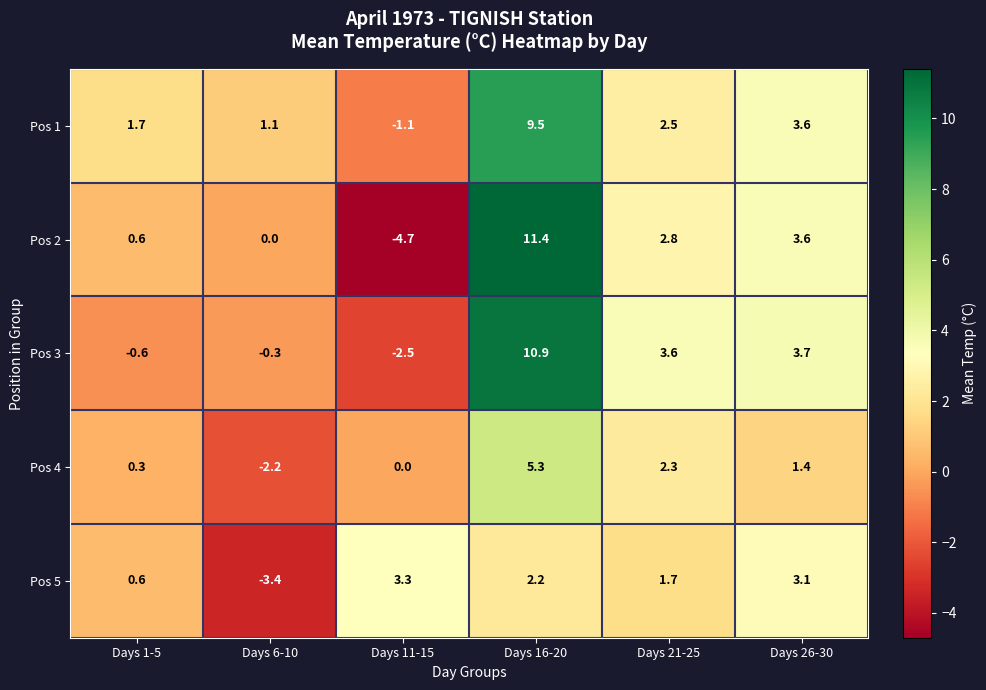

Is it true that Pos 1 equals 1.7 at Days 1-5?

True